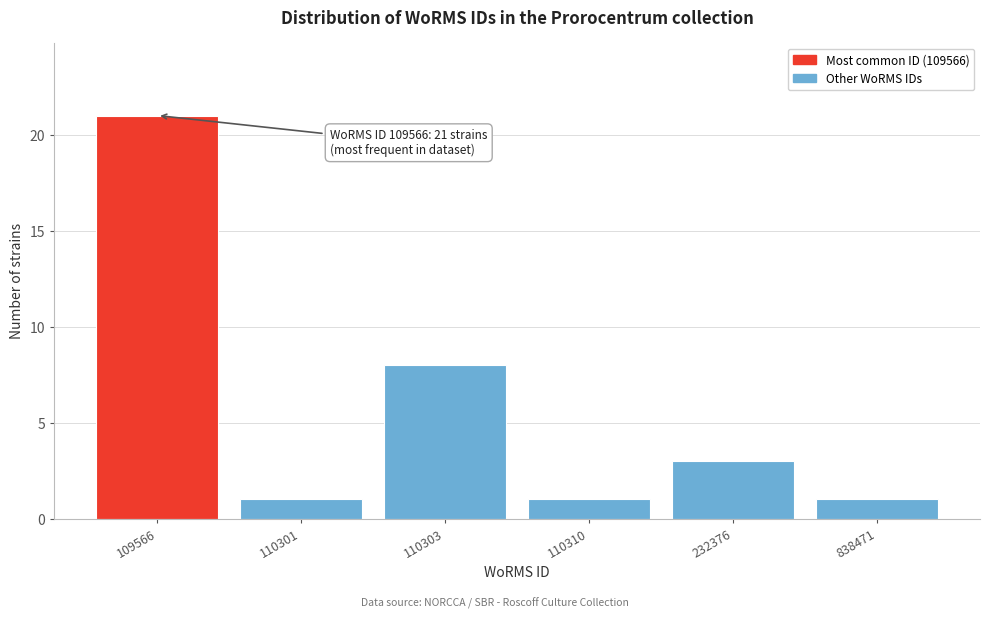

Reading left to right, what are all the values shown in this chart?

21	1	8	1	3	1